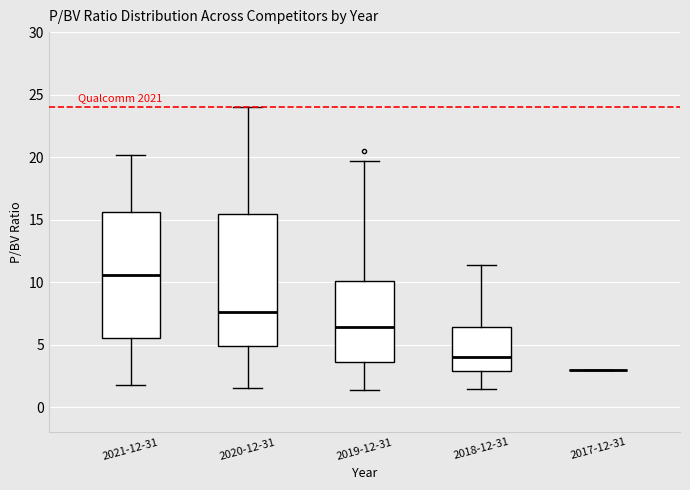

Reading left to right, transcribe this box plot: for each box, give where its median line is, the range the box spans, and where its two whiskers end, as read against the y-axis. The values are not printed on the chart, so give them approximately, as read against the axis.

2021-12-31: median 10.5, box 5.5 to 15.5, whiskers 2.0 to 20.0
2020-12-31: median 7.5, box 5.0 to 15.5, whiskers 1.5 to 24.0
2019-12-31: median 6.5, box 3.5 to 10.0, whiskers 1.5 to 19.5
2018-12-31: median 4.0, box 3.0 to 6.5, whiskers 1.5 to 11.5
2017-12-31: box collapsed to a line at 3.0, whiskers 3.0 to 3.0